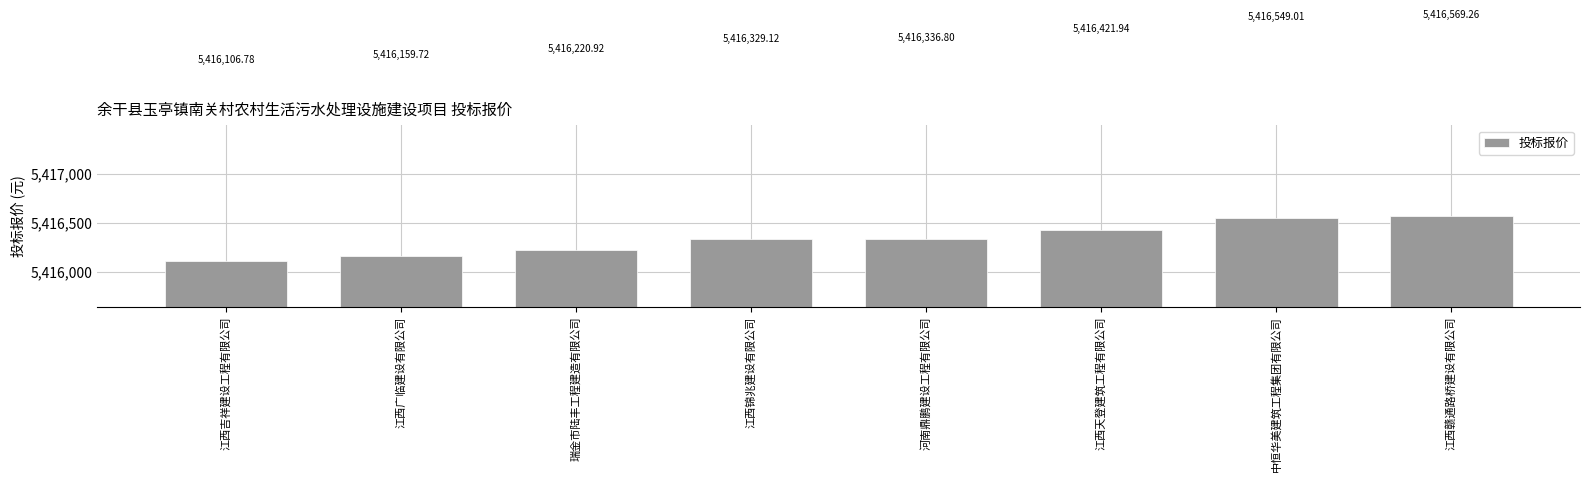

Rank the categories by value from highest to lowest.

江西赣通路桥建设有限公司, 中恒华美建筑工程集团有限公司, 江西天登建筑工程有限公司, 河南鼎鹏建设工程有限公司, 江西锦兆建设有限公司, 瑞金市陆丰工程建造有限公司, 江西广临建设有限公司, 江西吉祥建设工程有限公司